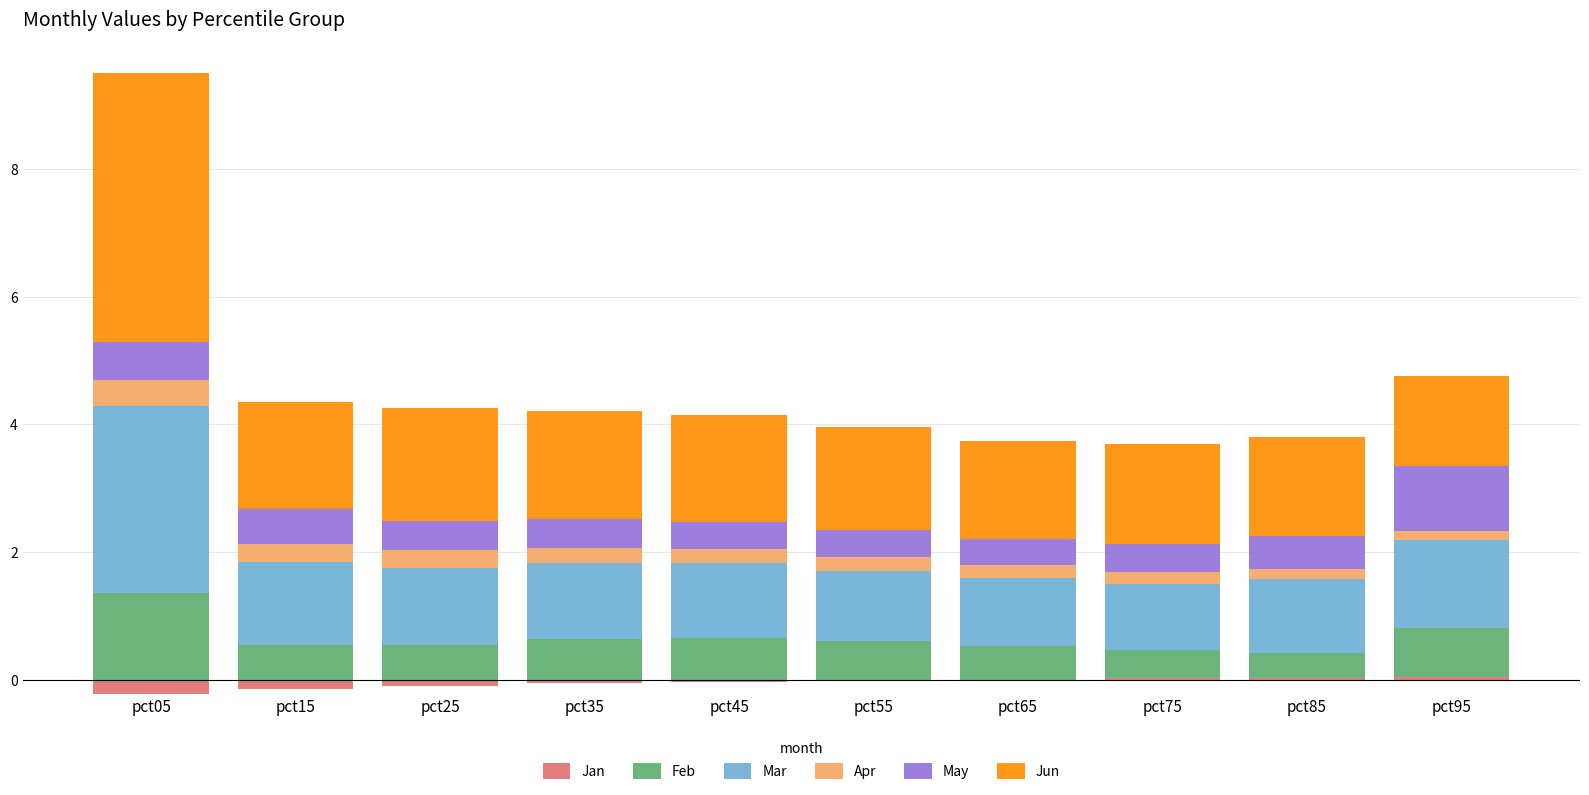

What are all the series names shown in the legend?

Jan, Feb, Mar, Apr, May, Jun